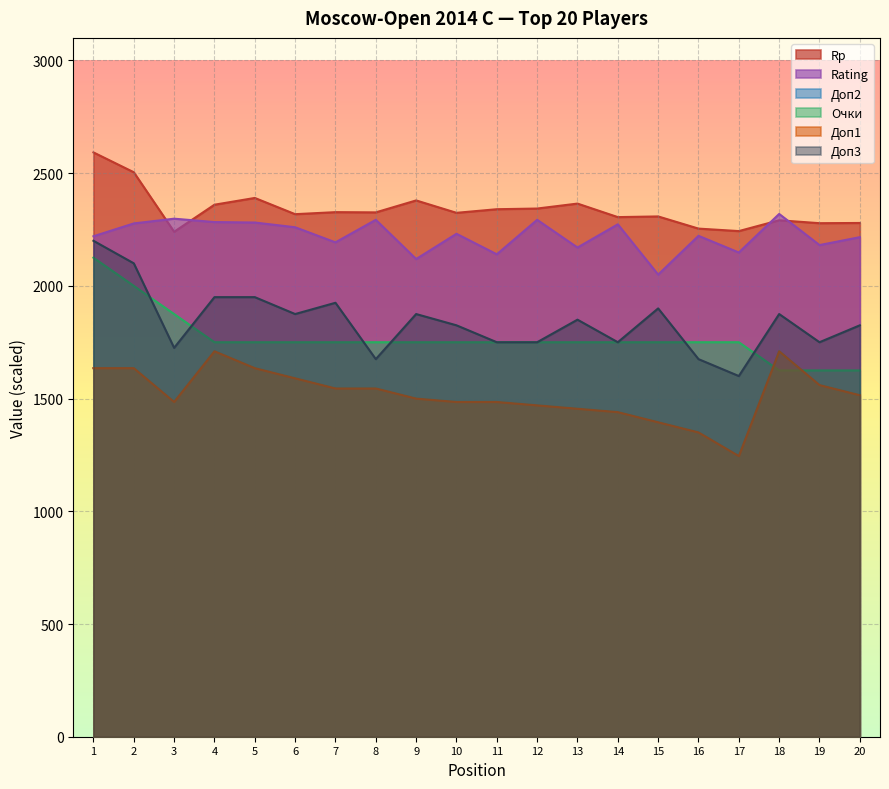

In Доп1, how many points are higher than both neighbors (excluding endpoints)?

2